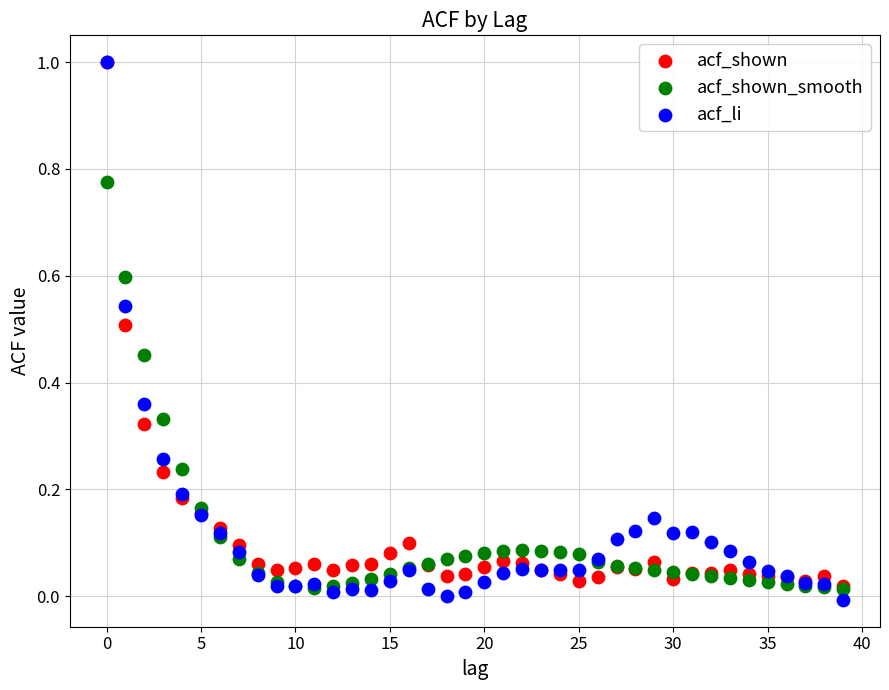

What are all the series names shown in the legend?

acf_shown, acf_shown_smooth, acf_li